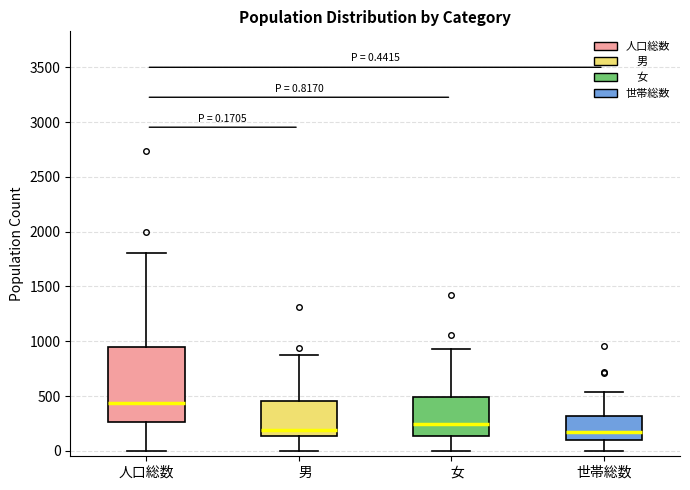

Which box's median line is the highest?

人口総数